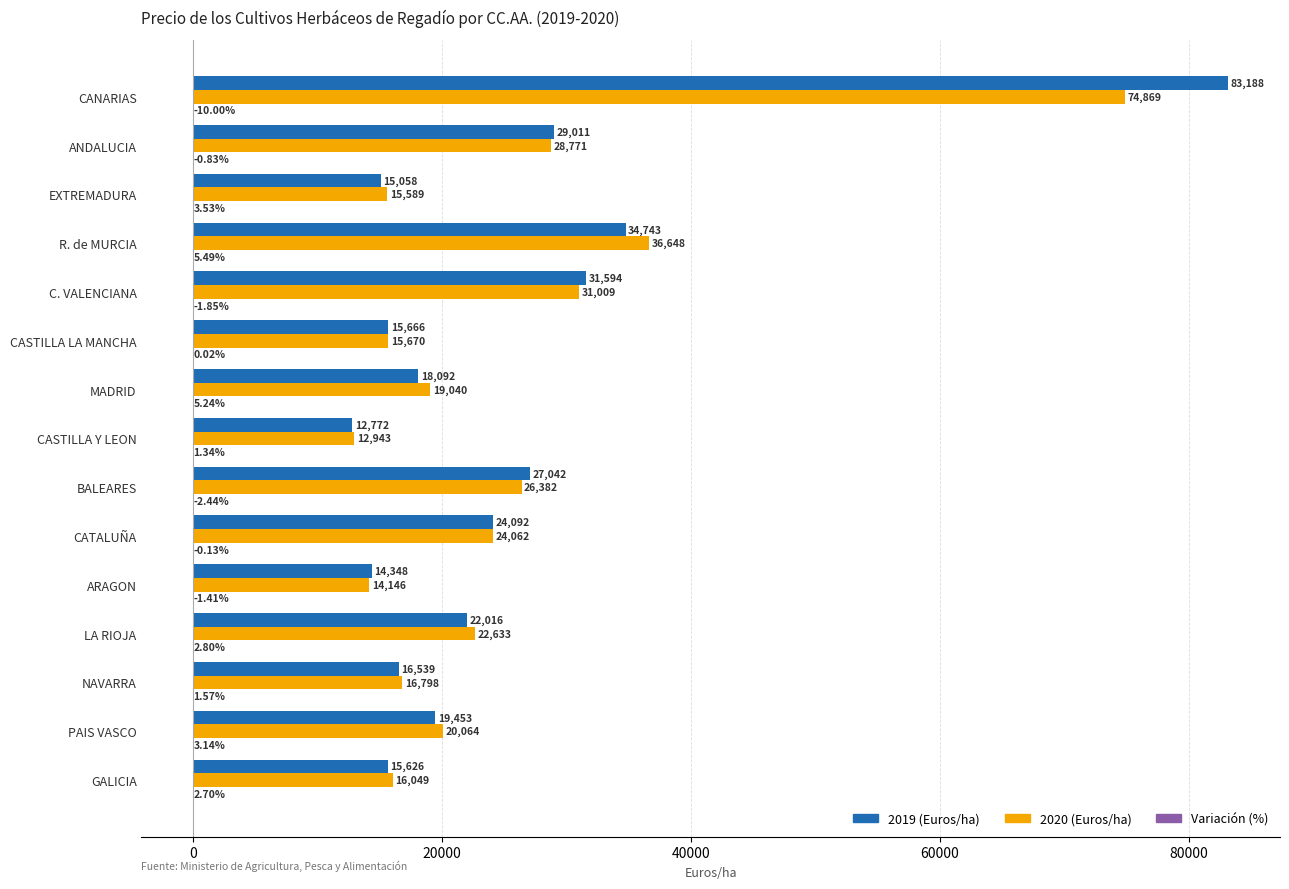

Which series has the largest total across all categories?

2019 (Euros/ha)